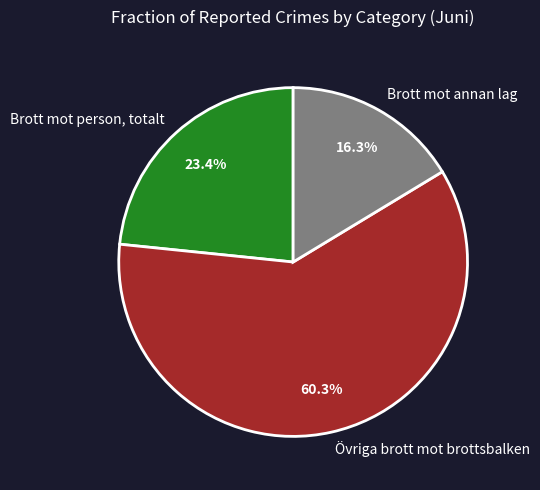

Is there any slice that represents more than half of the pie?

Yes